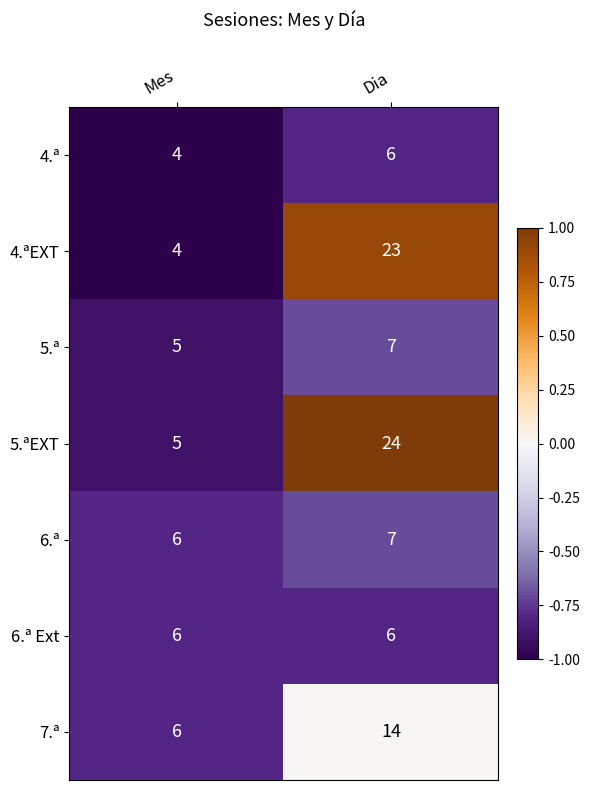

What is the total value across all series at Mes?

36